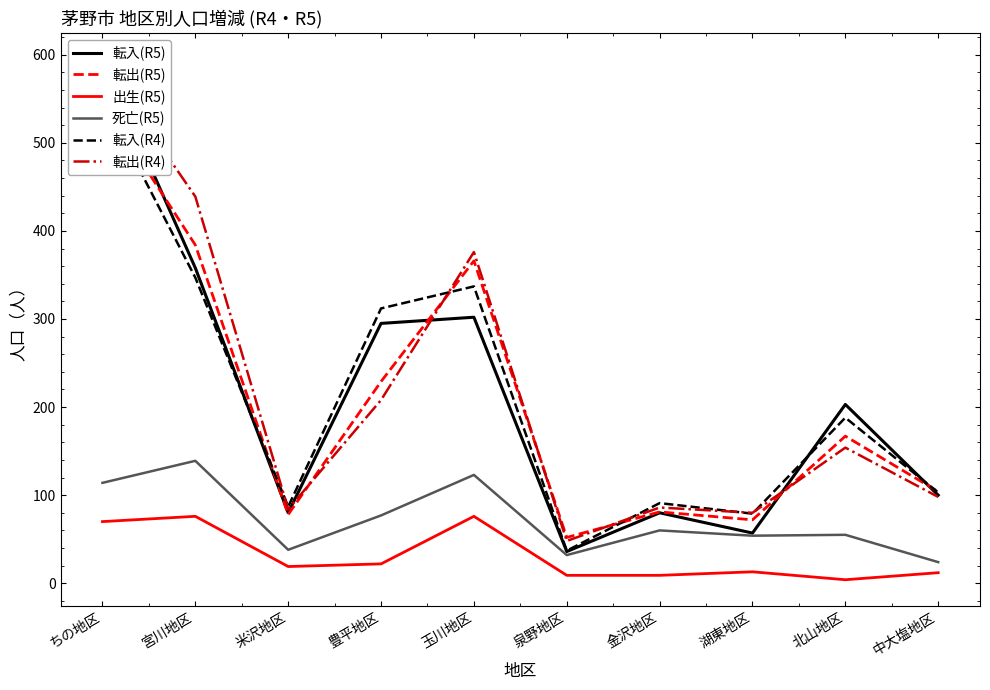

How many categories are shown in the chart?

10